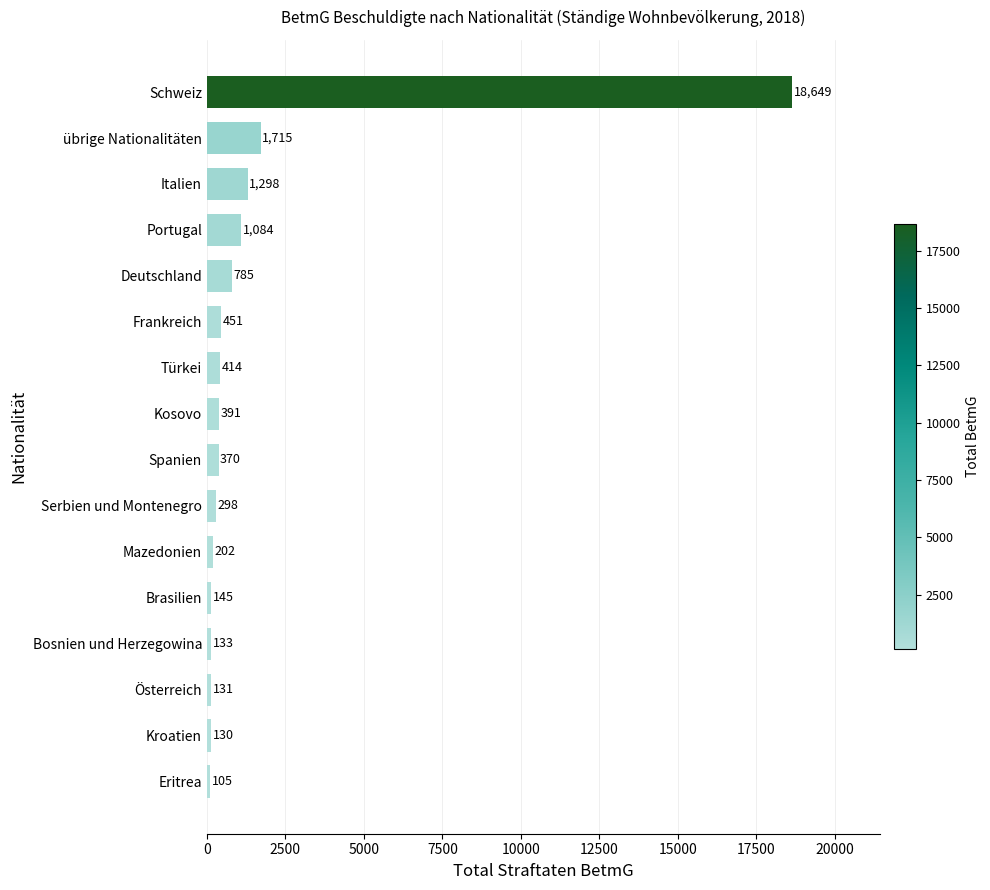

How many distinct data groups are displayed?

1